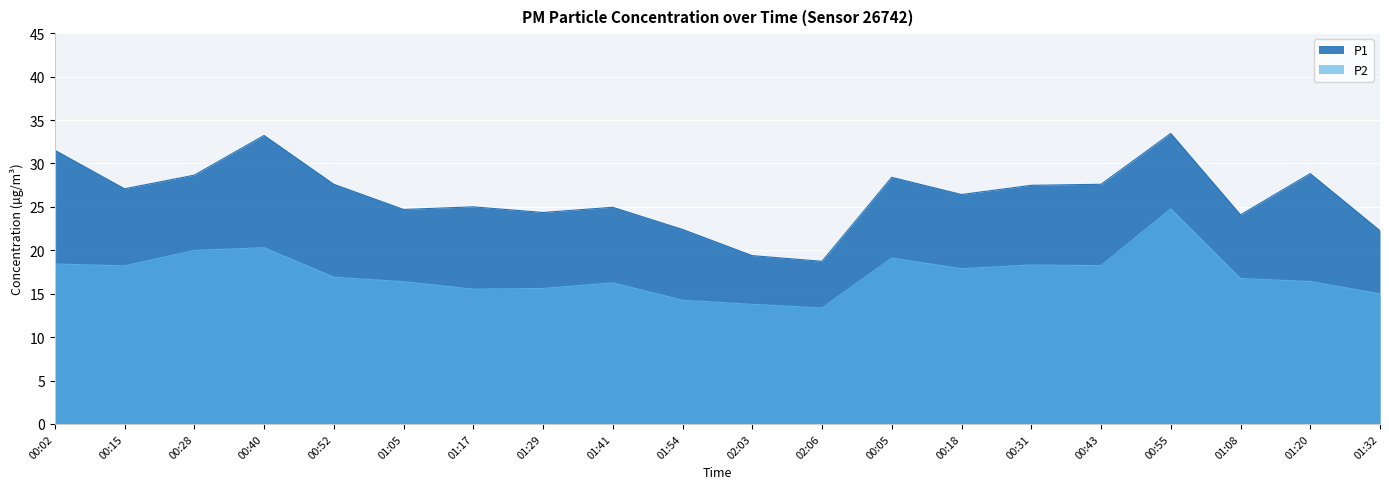

How many lines are shown in the chart?

2